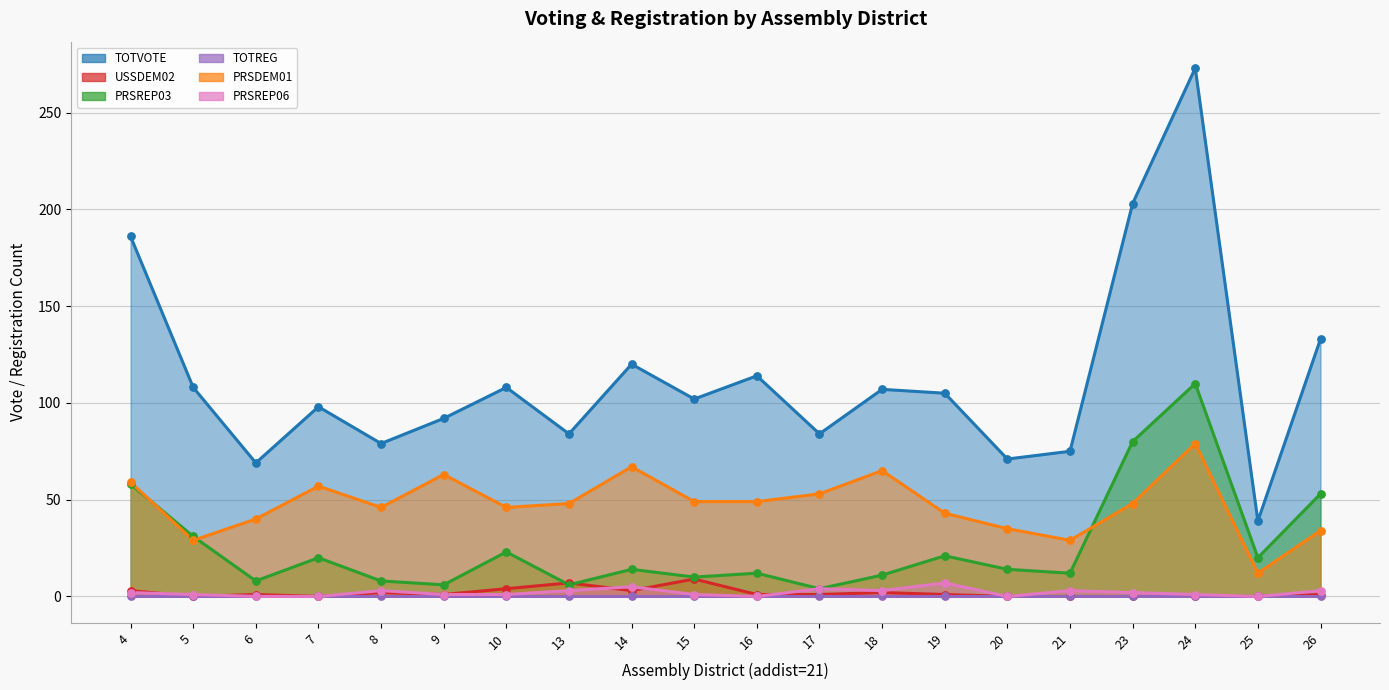

Which series reaches the maximum Y coordinate?

TOTVOTE